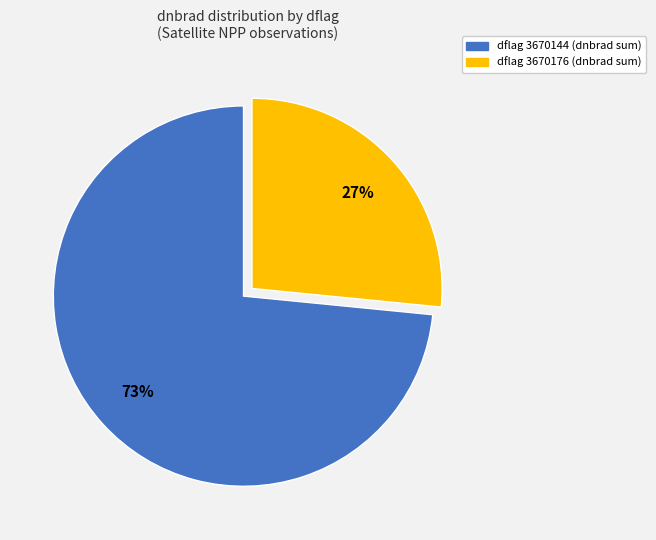

To the nearest percent, what is the average slice percentage?

50%